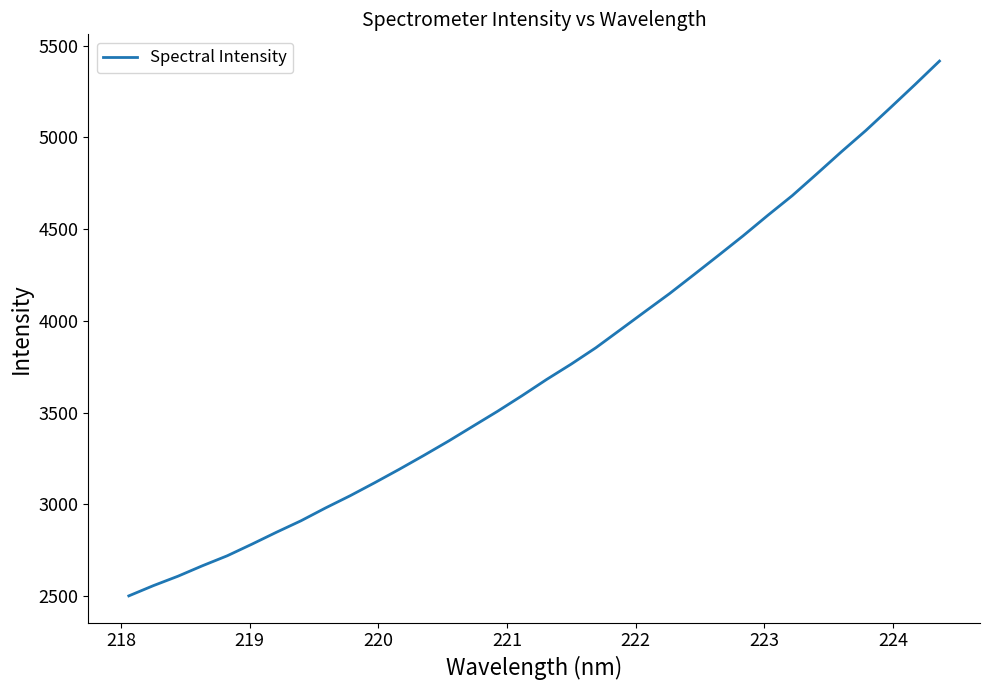

What is the difference between the maximum and minimum values?

2915.0